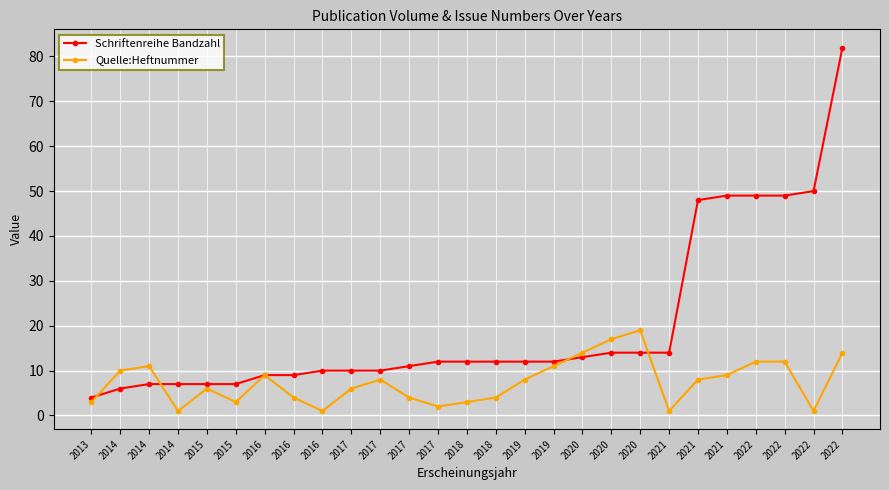

The value of Schriftenreihe Bandzahl at 2022 is 10. True or false?

False